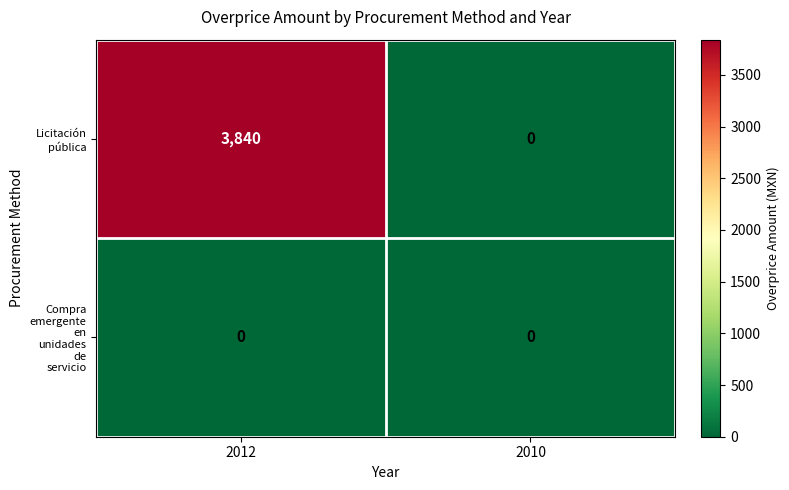

At which category is the sum across all series the highest?

2012